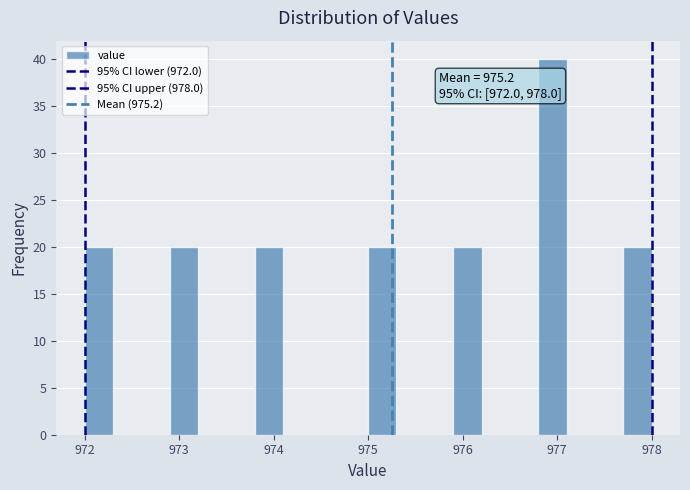

Around what value on the x-axis is the tallest bar? Give the approximate position of its centre, as read against the axis.

977.0